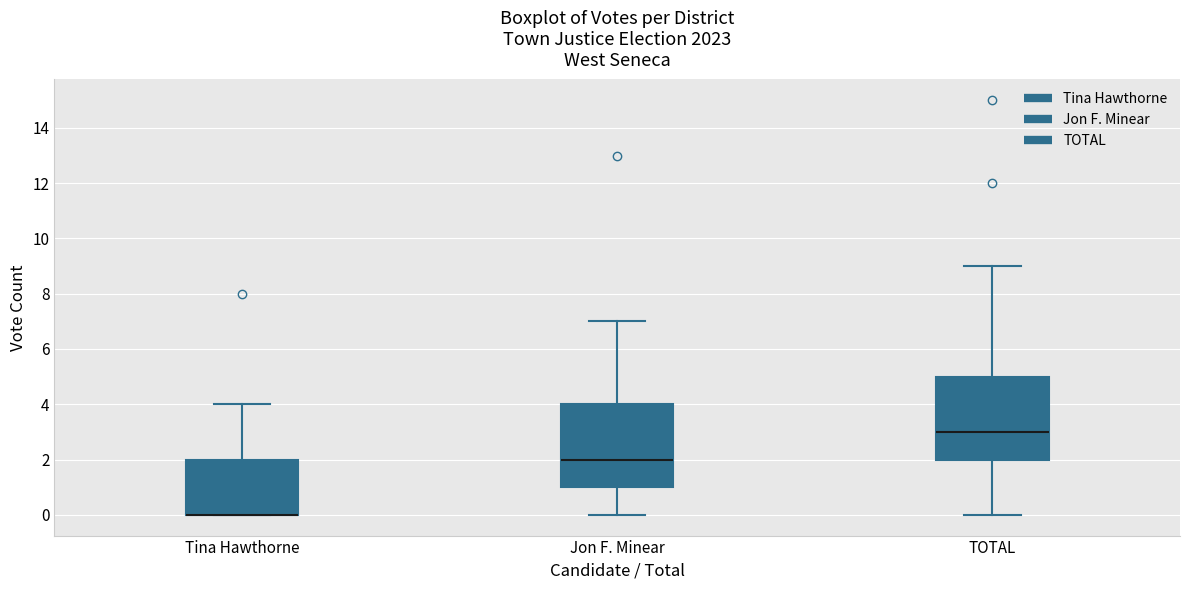

Reading left to right, transcribe this box plot: for each box, give where its median line is, the range the box spans, and where its two whiskers end, as read against the y-axis. The values are not printed on the chart, so give them approximately, as read against the axis.

Tina Hawthorne: median 0 (drawn on the box's lower edge), box 0 to 2, whiskers 0 to 4
Jon F. Minear: median 2, box 1 to 4, whiskers 0 to 7
TOTAL: median 3, box 2 to 5, whiskers 0 to 9